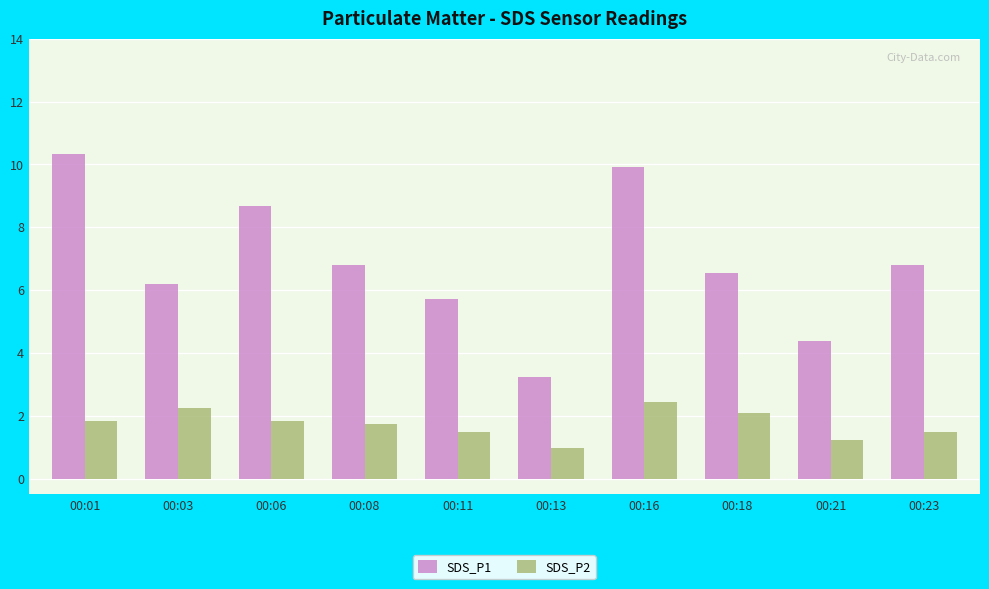

Rank the series by their maximum value, from lowest to highest.

SDS_P2, SDS_P1